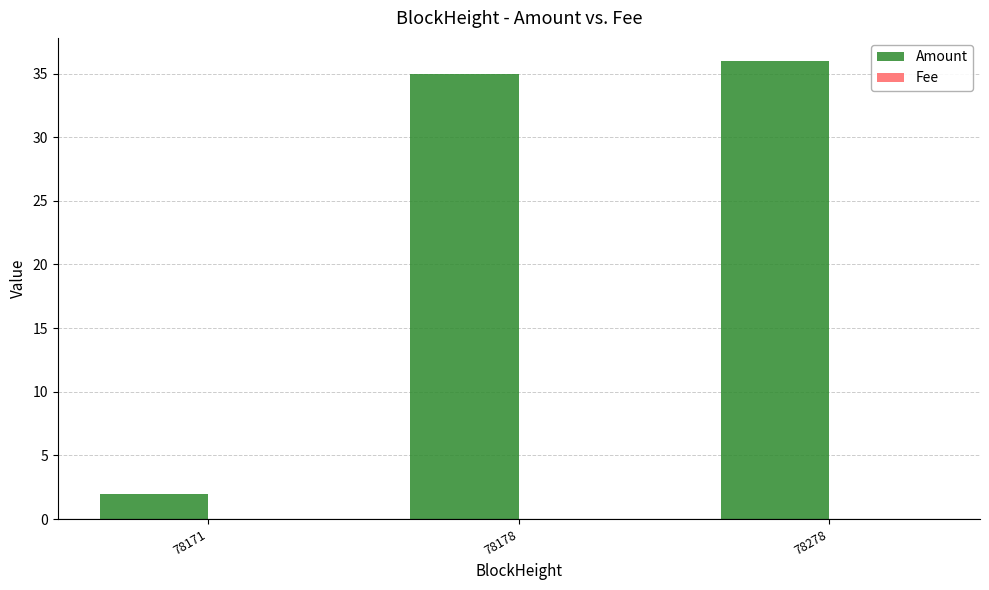

Is it true that Amount equals 62.3 at 78278?

False